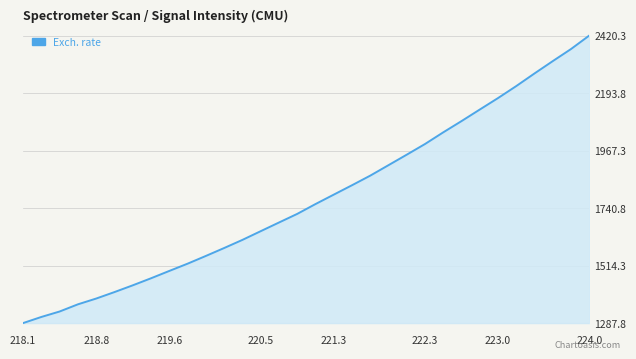

What is the greatest value displayed?

2420.3